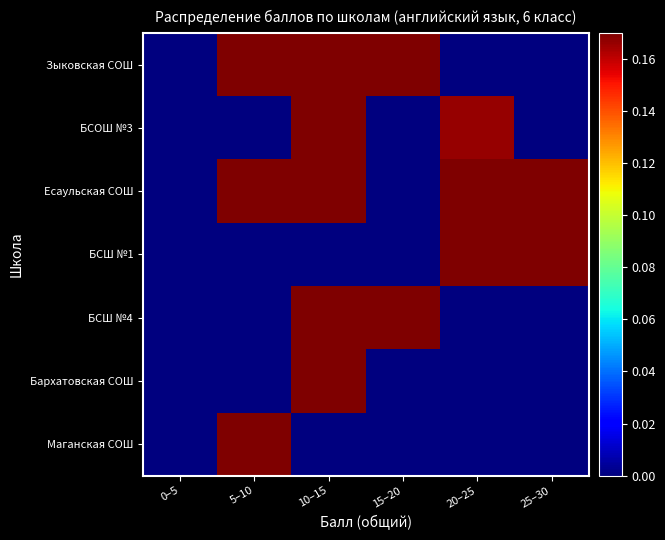

Which label corresponds to the smallest value in the chart?

0–5